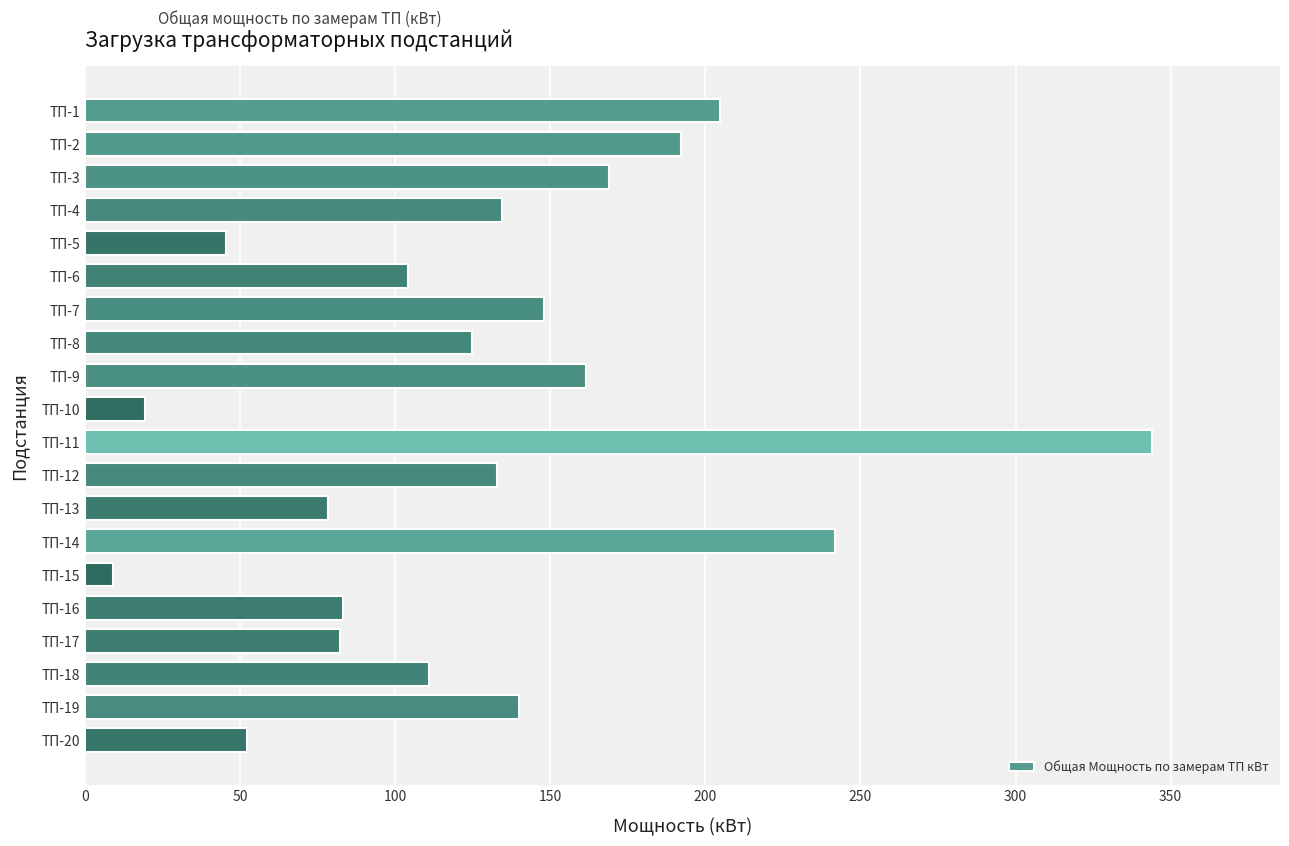

Between ТП-8 and ТП-12, which is larger?

ТП-12